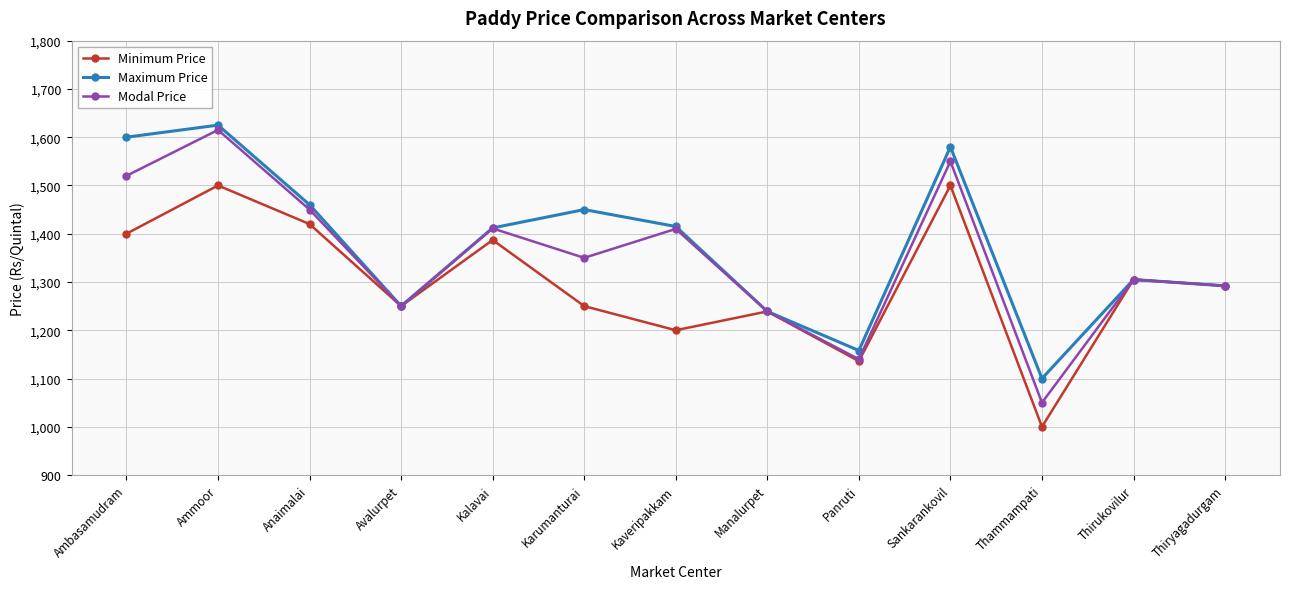

The Maximum Price series shows 1460 at Anaimalai. True or false?

True